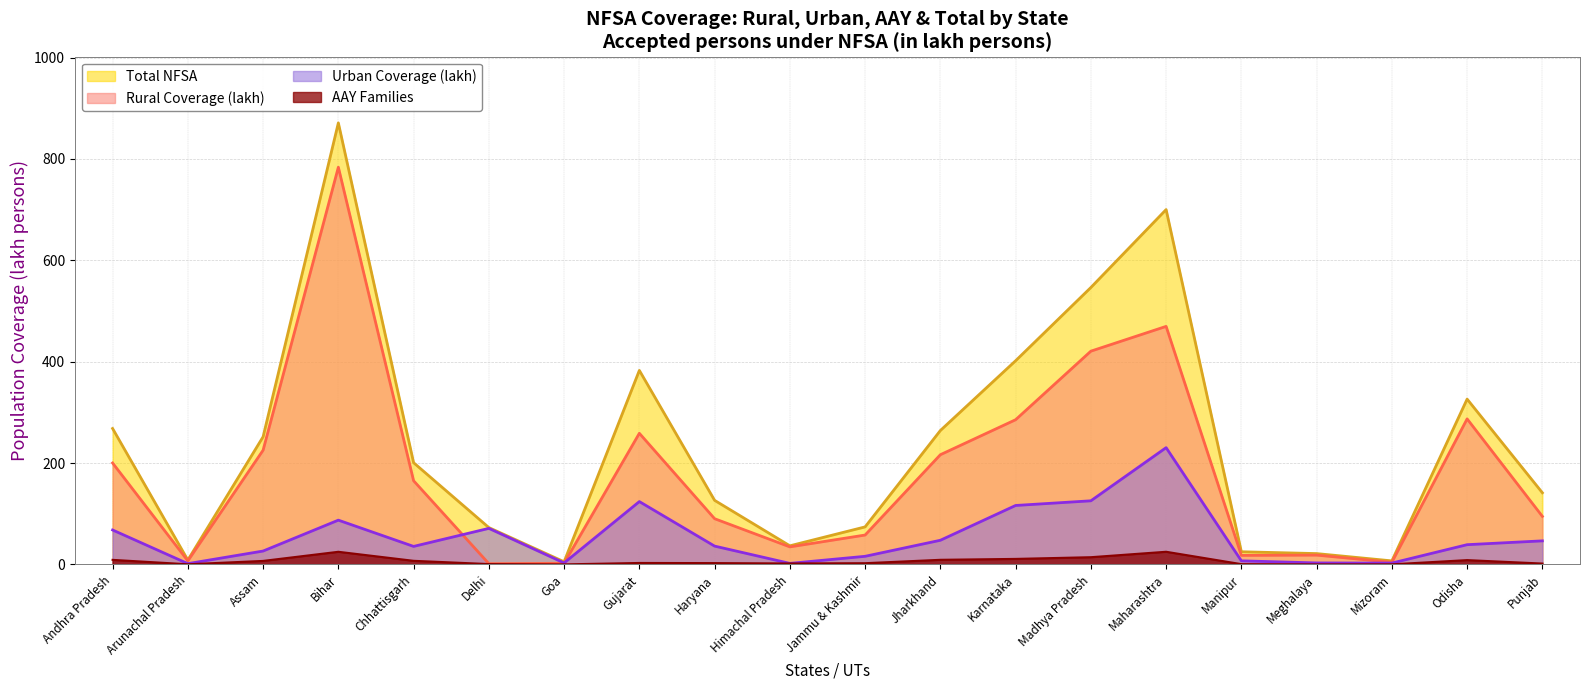

Which category has the lowest value in the Urban Coverage (lakh) series?

Arunachal Pradesh